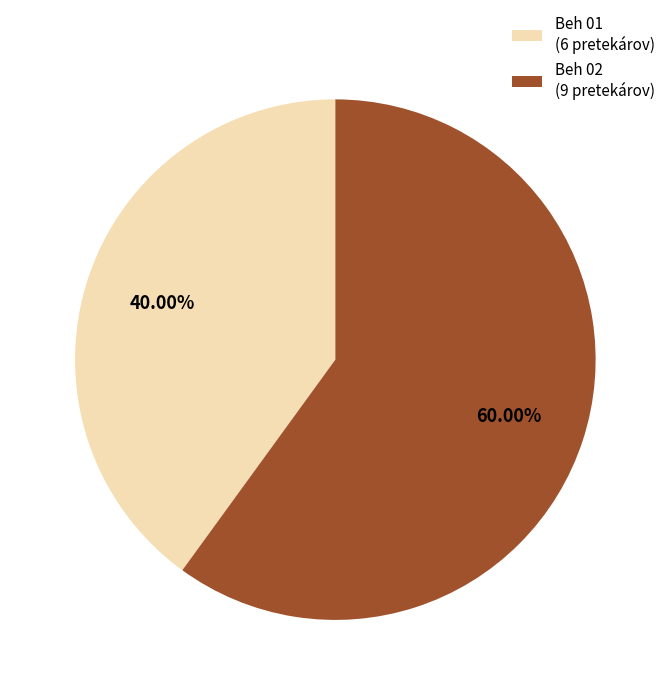

What is the ratio of the value at Beh 02 (9 pretekárov) to the value at Beh 01 (6 pretekárov)?

1.5